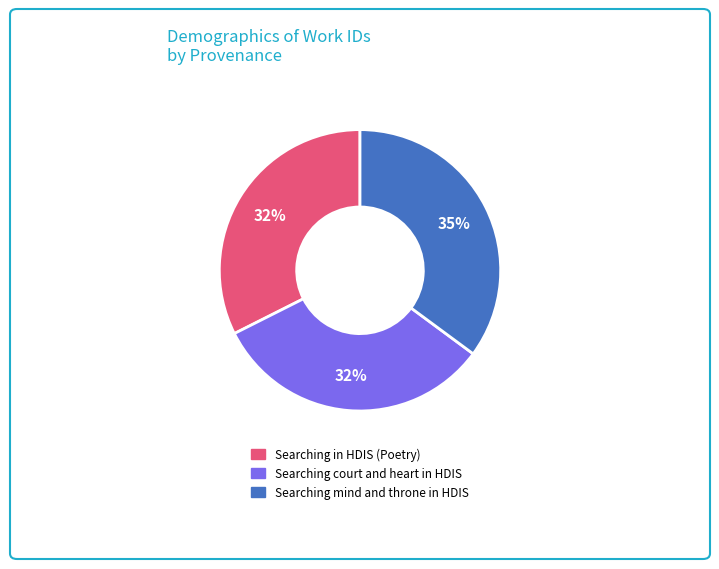

What is the ratio of the value at Searching mind and throne in HDIS to the value at Searching court and heart in HDIS?

1.1